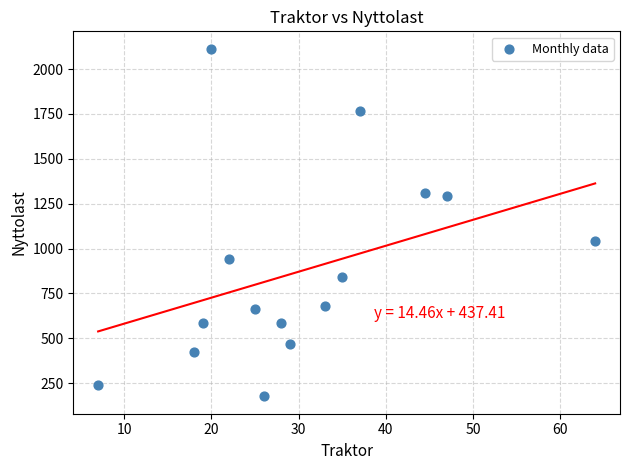

What is the range of X values (max minus min)?

57.0